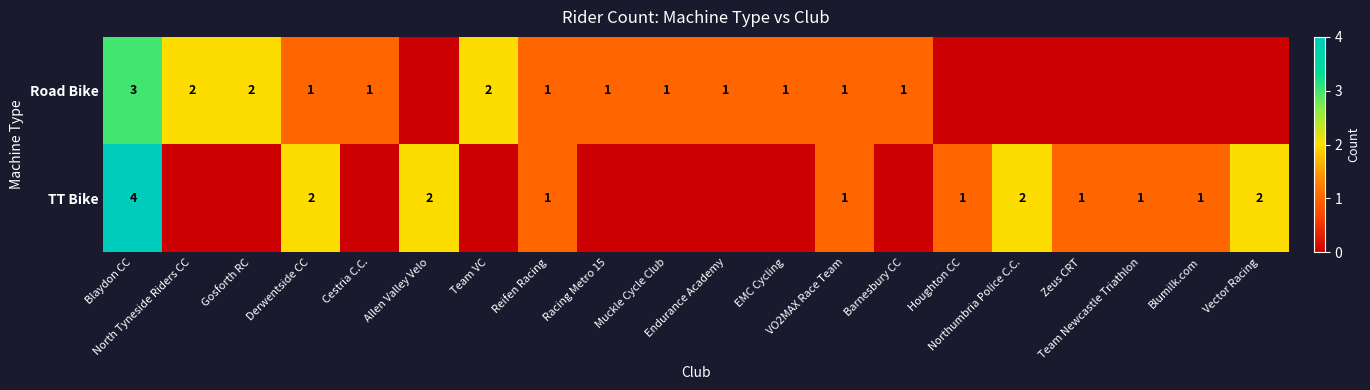

Is it true that Road Bike equals 1 at Muckle Cycle Club?

True